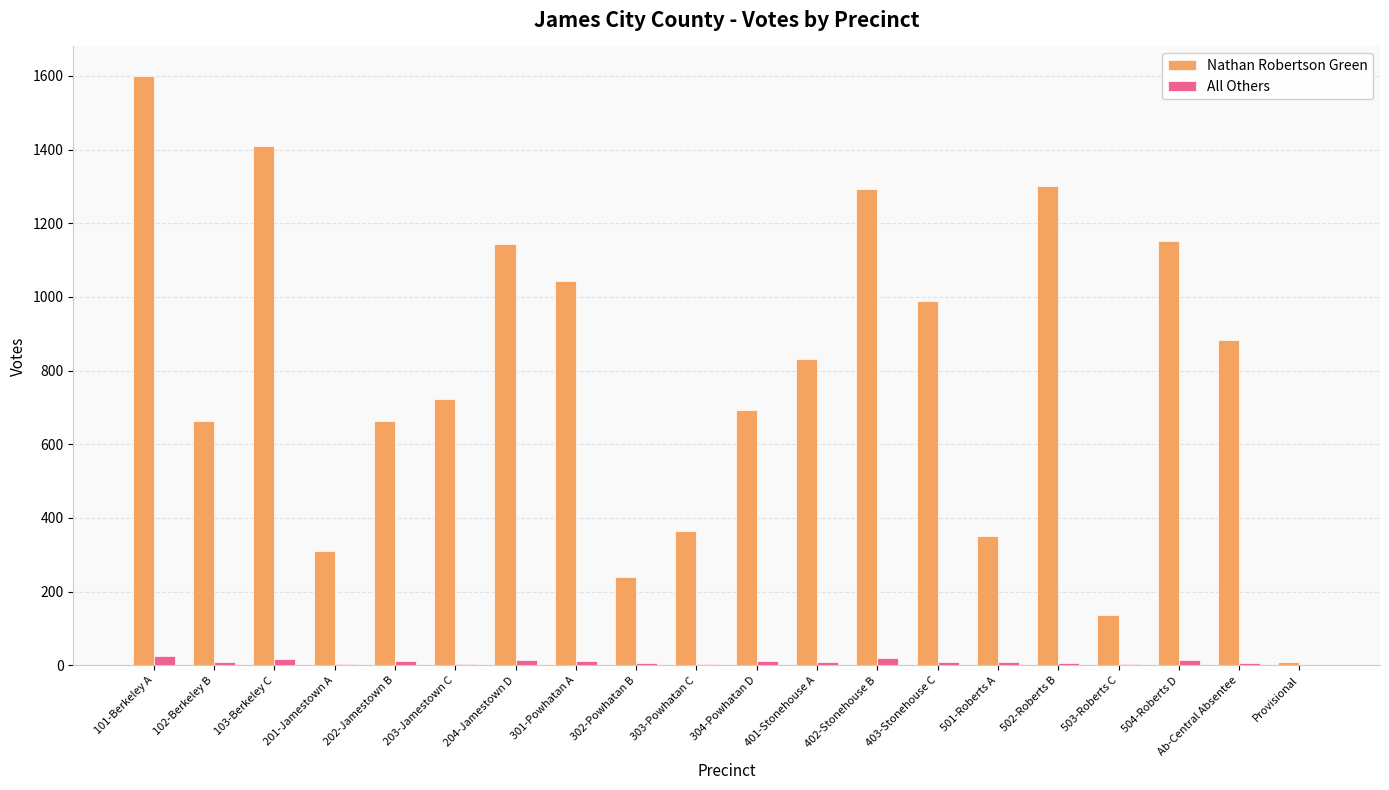

What is the greatest value displayed?

1600